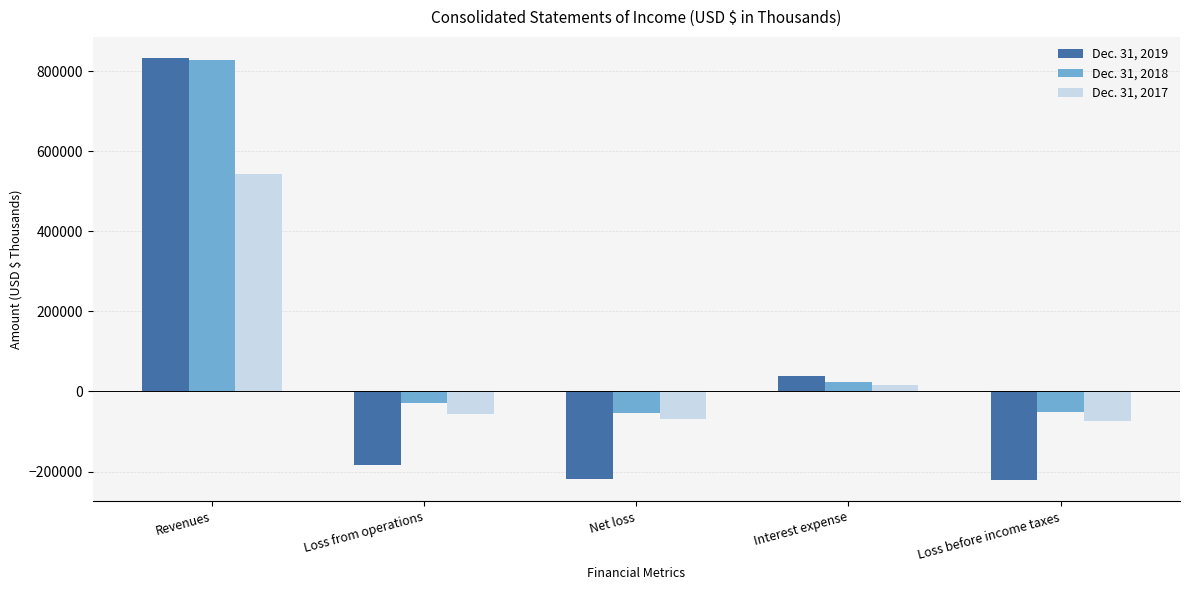

At which label does Dec. 31, 2019 first exceed -182728?

Revenues